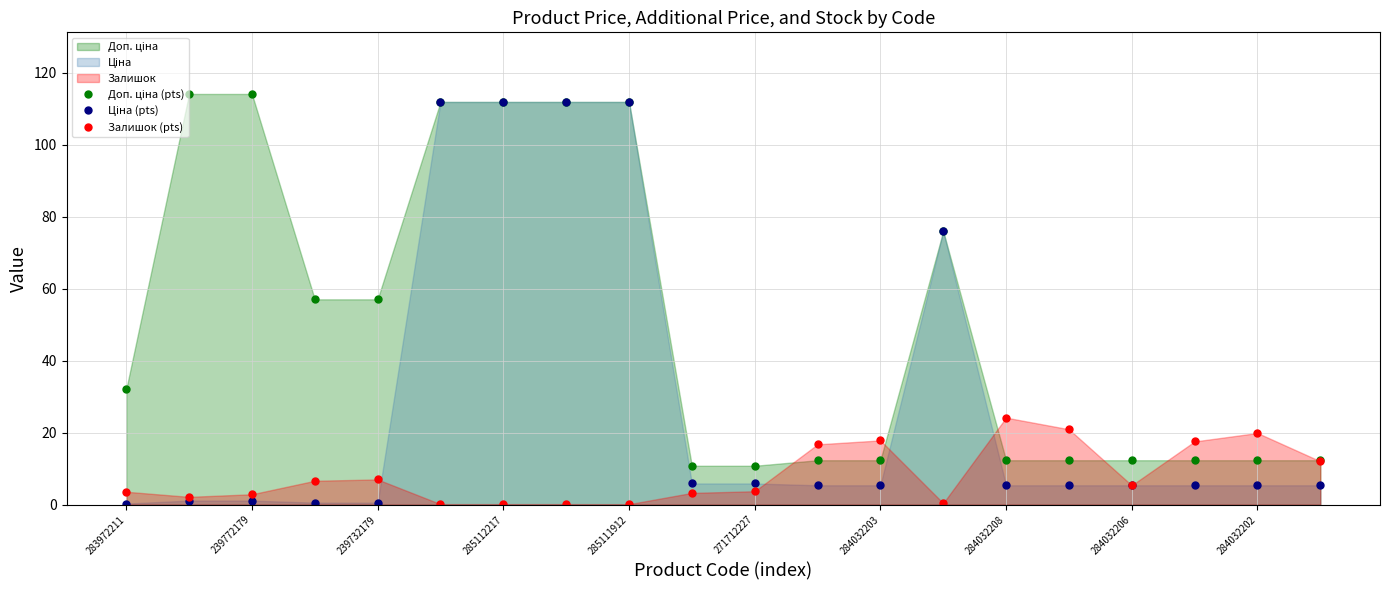

What is the minimum value for Залишок (pts)?

0.1